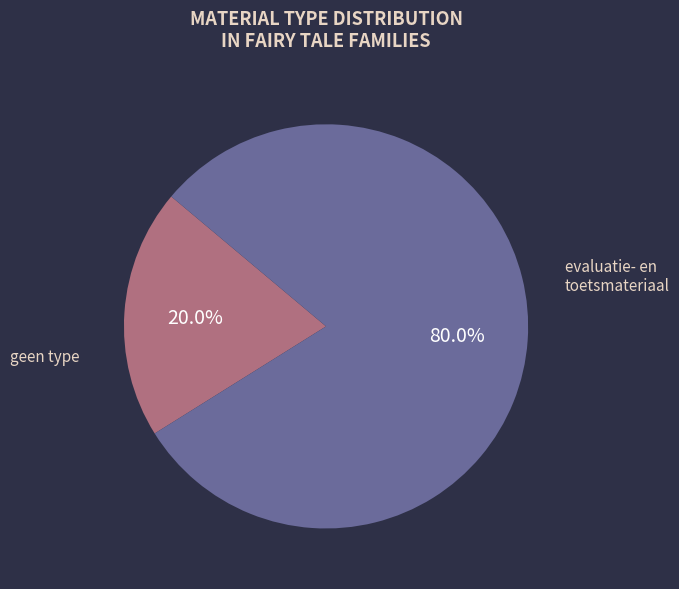

Count the number of slices in the pie.

2